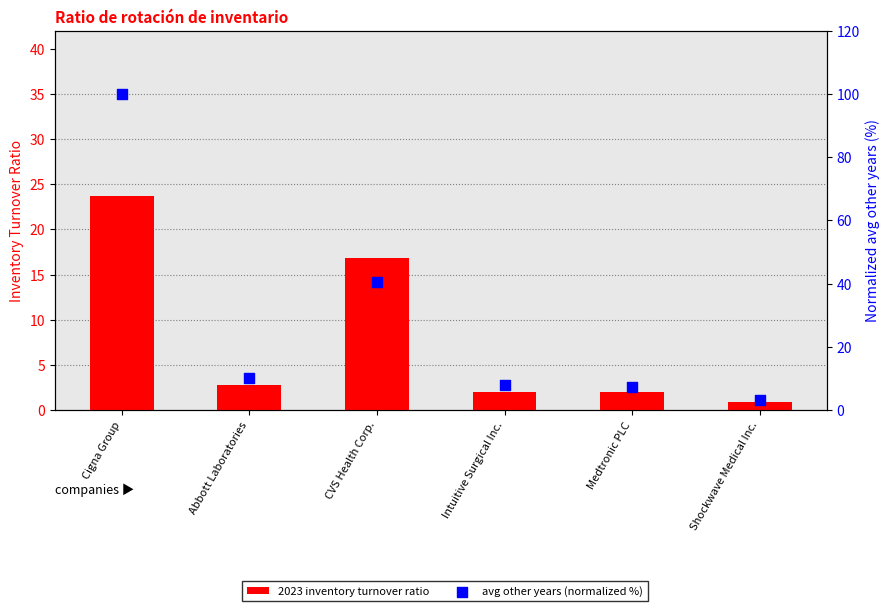

Which series contains the highest Y value?

avg other years (normalized %)